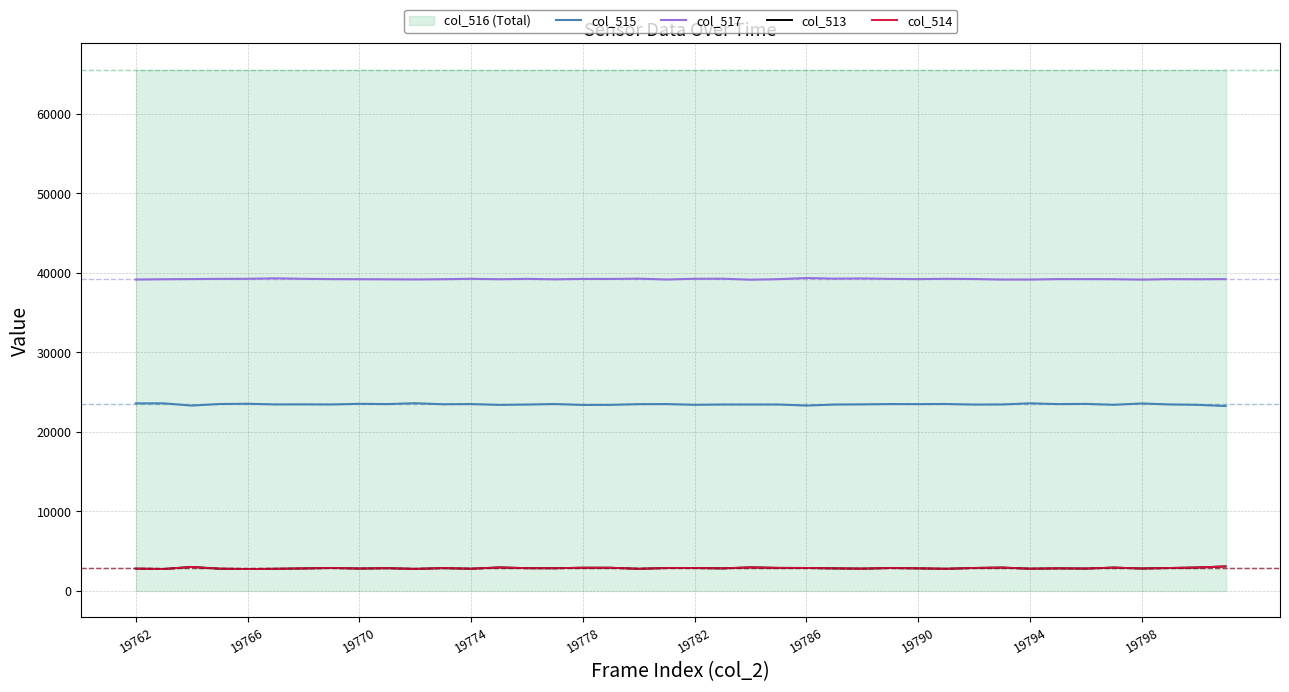

What is the maximum value for col_517?

39334